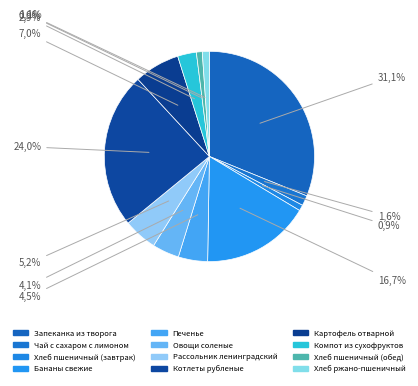

Does Хлеб пшеничный (завтрак) represent more than half of the total?

No